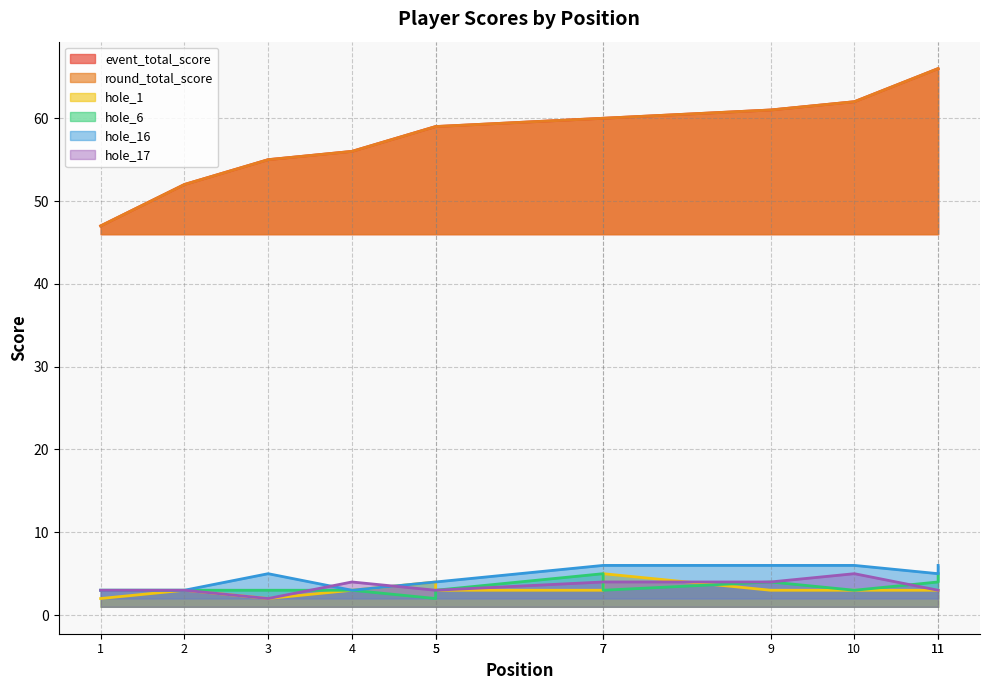

What is the difference between the highest and lowest values at 7?

57